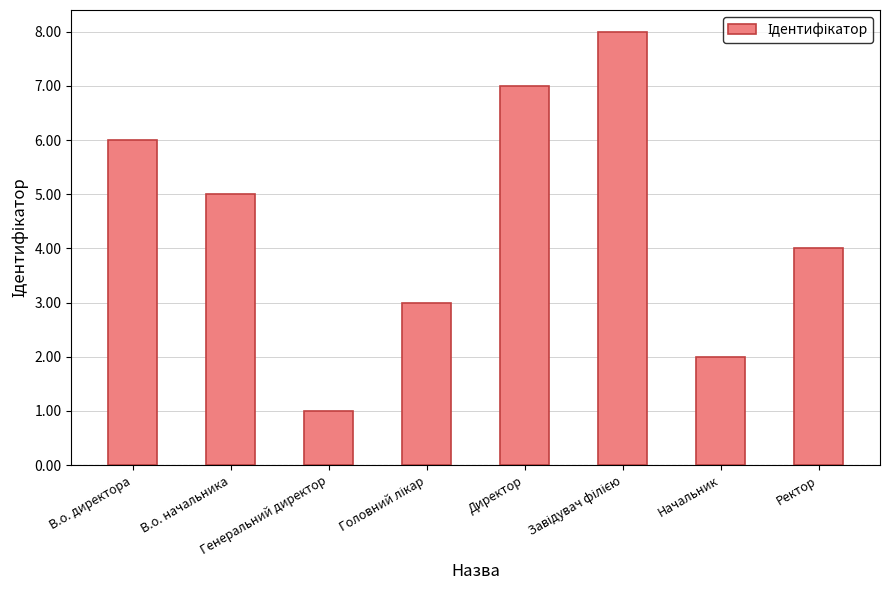

What is the label of the 8th bar from the right?

В.о. директора